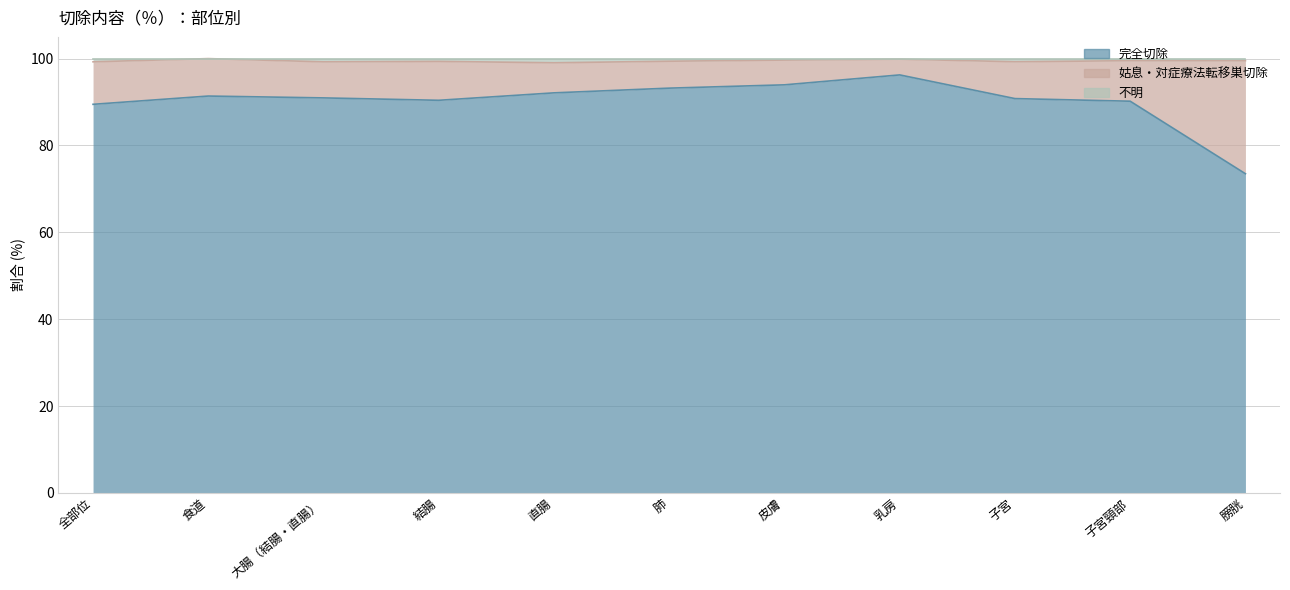

What position from the right is 全部位?

11